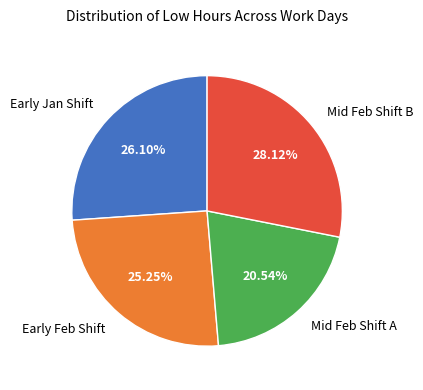

What is the ratio of the value at Early Jan Shift to the value at Mid Feb Shift A?

1.3